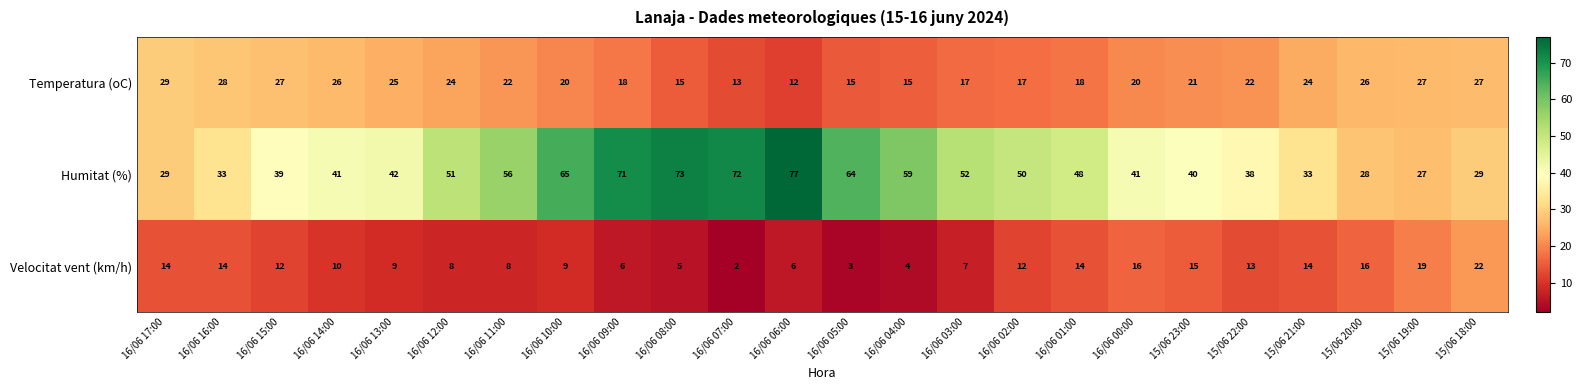

What value does the Velocitat vent (km/h) series have at 16/06 12:00?

8